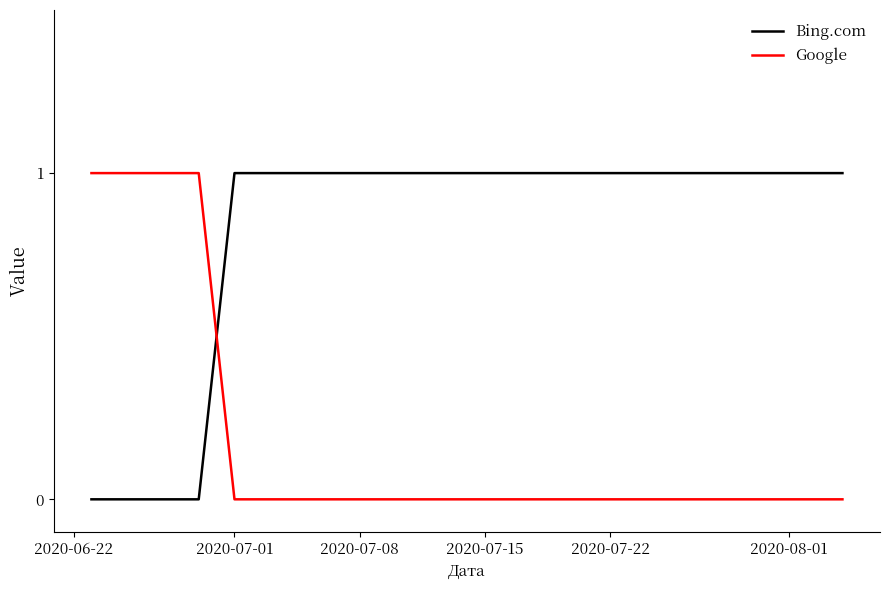

How many categories are shown in the chart?

6